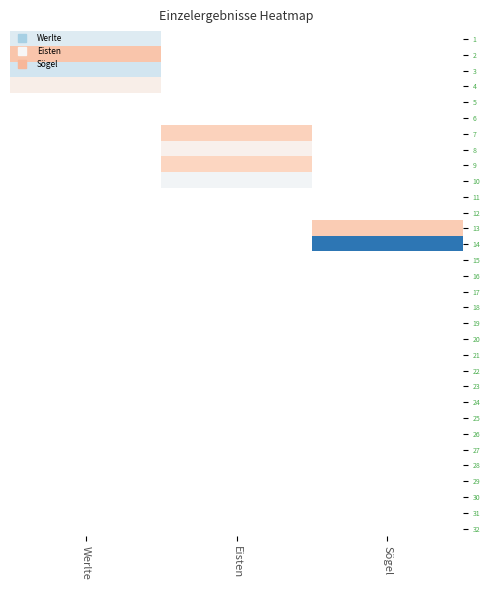

How many data points in 8 are above 205?

1